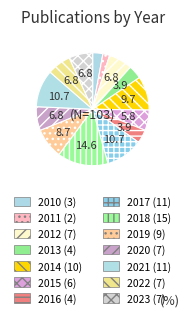

Combined, do 2023 and 2014 account for over 50%?

No